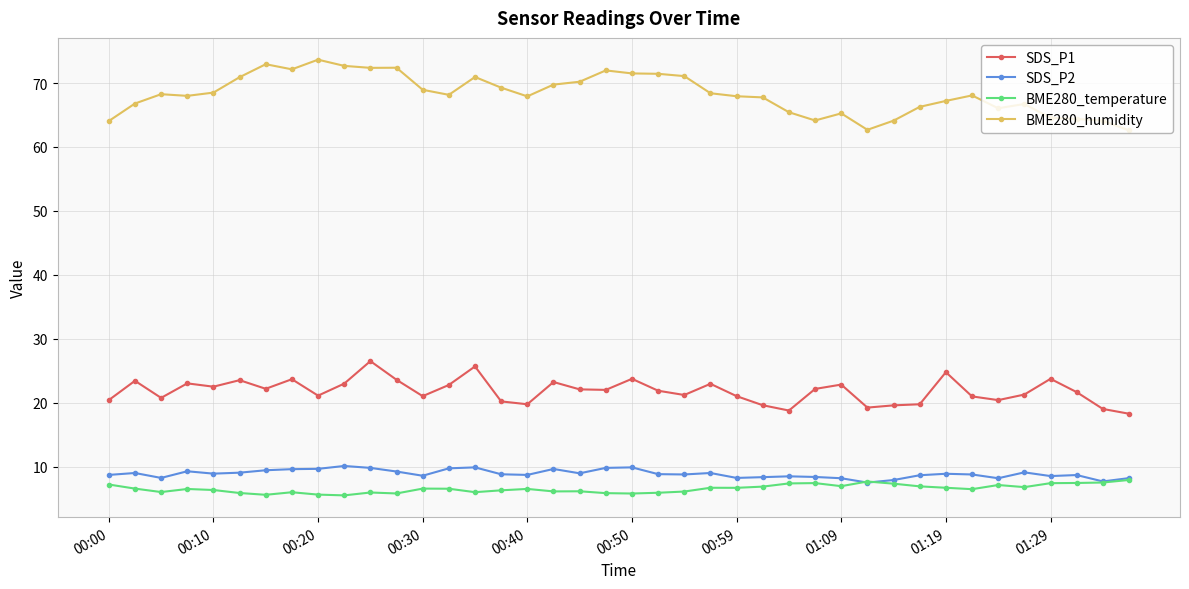

True or false: BME280_humidity and SDS_P2 cross at least once.

False